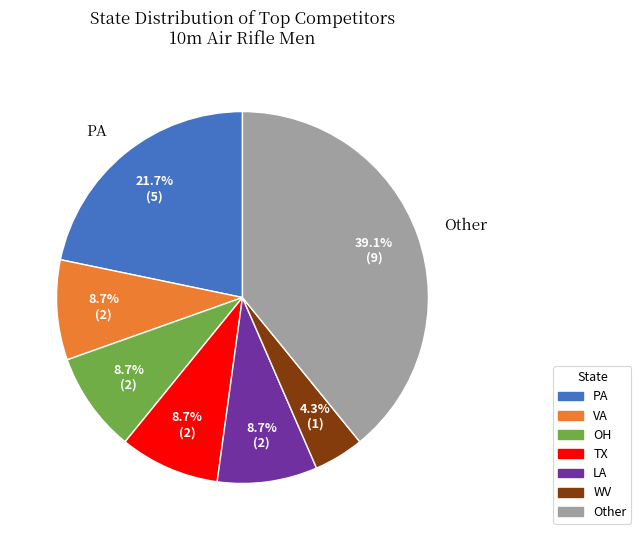

What portion of the pie excludes LA?

91.3%